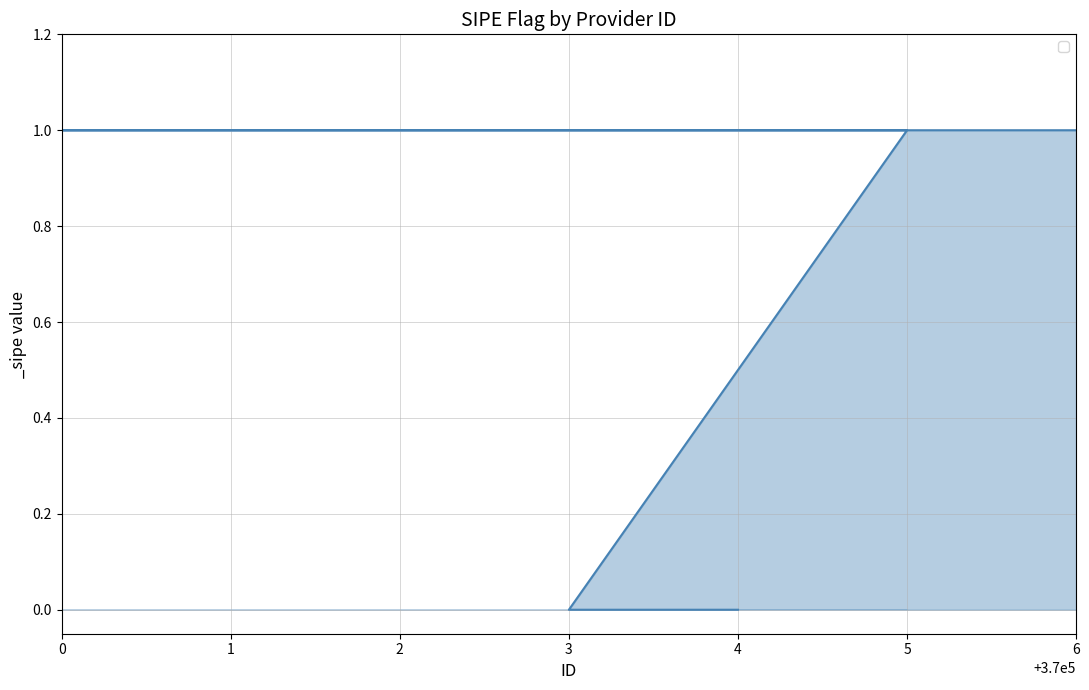

What is the greatest value displayed?

1